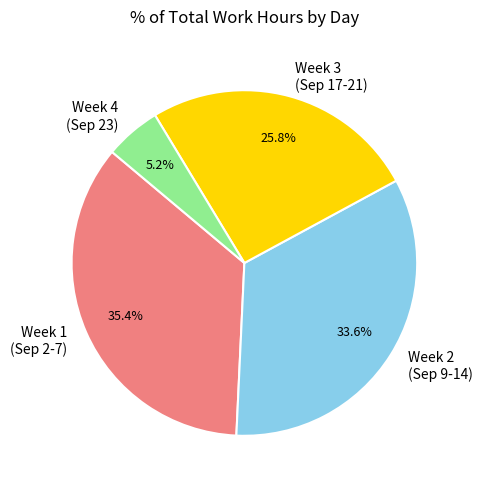

Rank the categories by value from lowest to highest.

Week 4 (Sep 23), Week 3 (Sep 17-21), Week 2 (Sep 9-14), Week 1 (Sep 2-7)